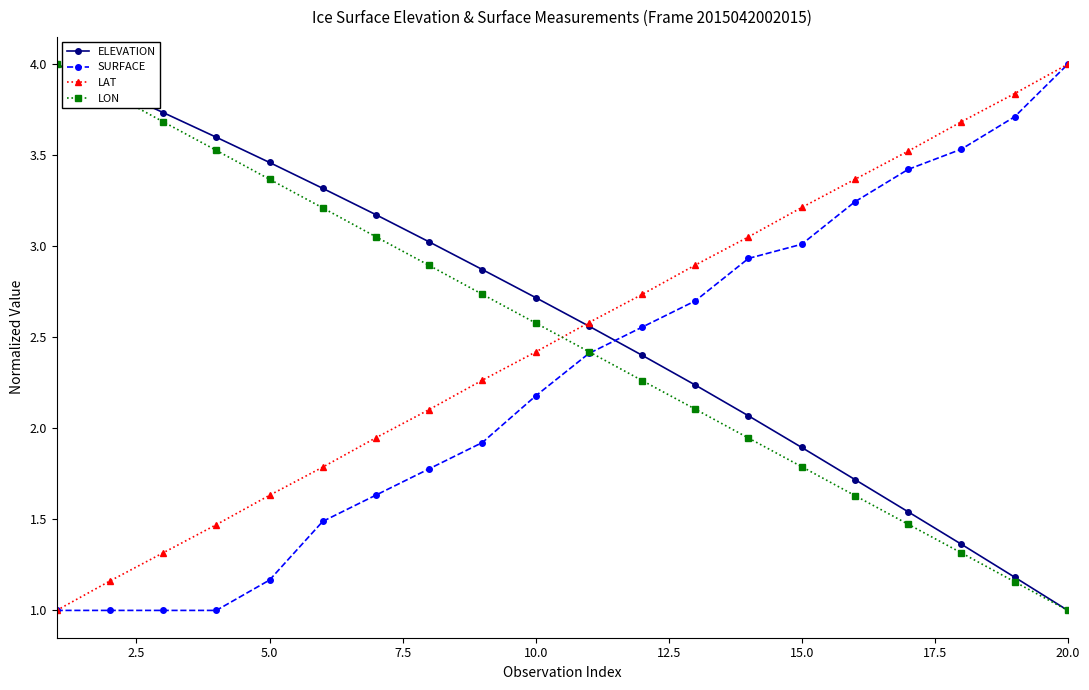

What is the value of the SURFACE point at the 4th from the left?

1.0